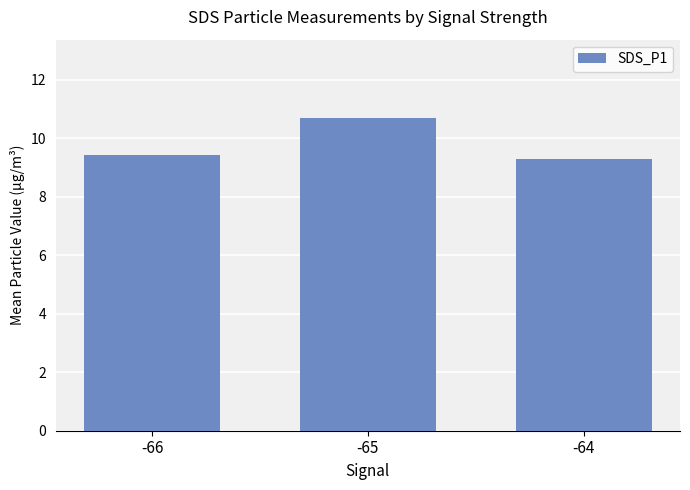

What is the greatest value displayed?

10.7